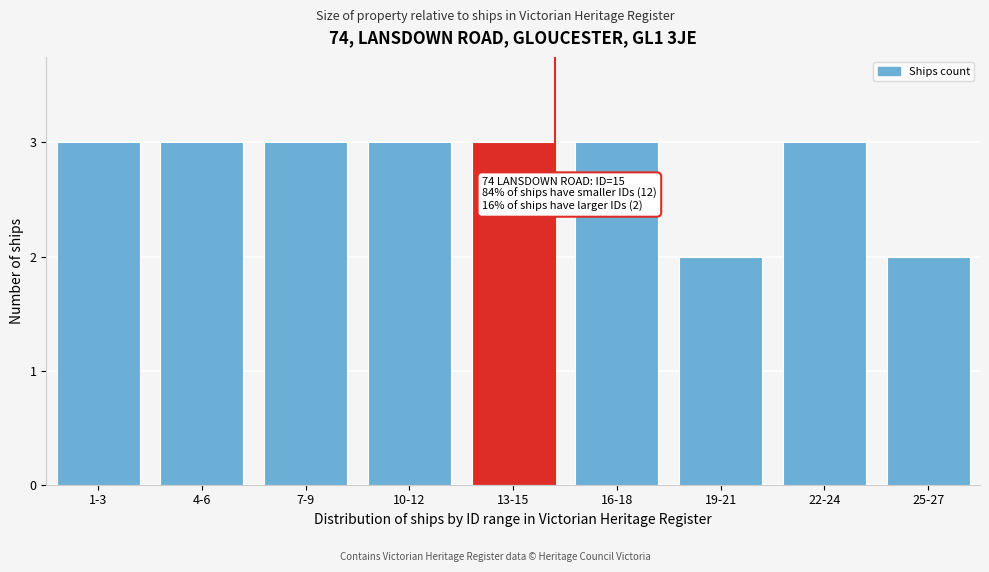

Reading left to right, extract all data points from this chart.

3	3	3	3	3	3	2	3	2